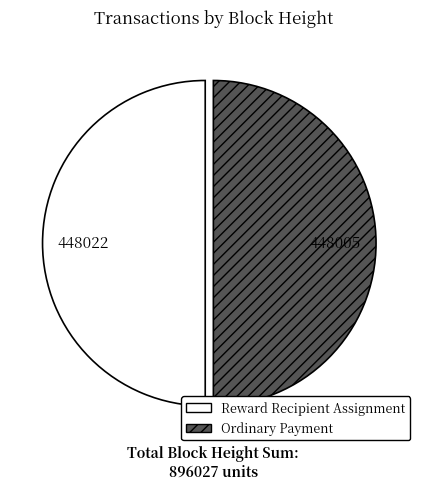

The Reward Recipient Assignment slice represents 37% of the pie. True or false?

False